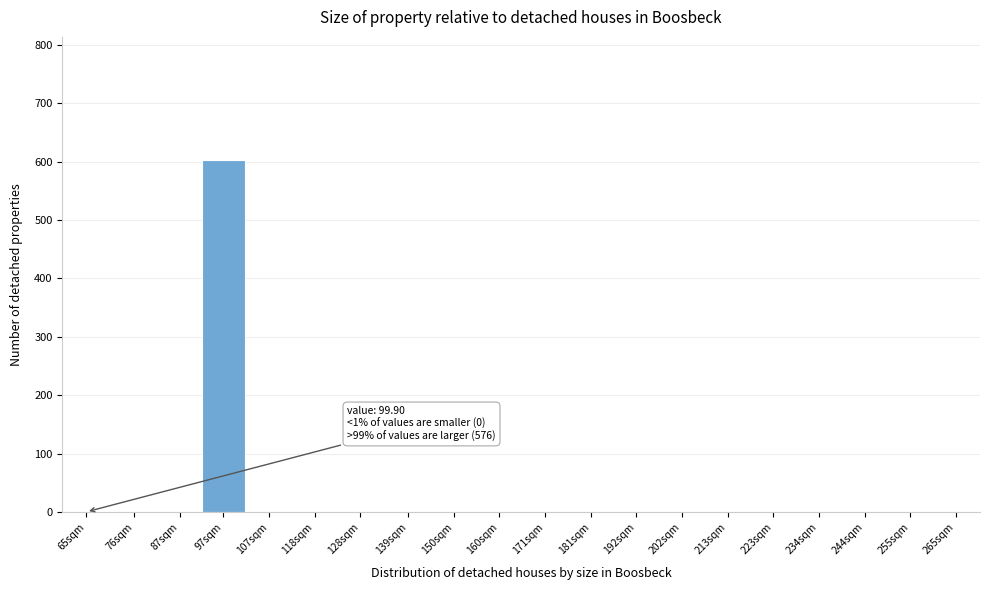

Reading left to right, what are all the values shown in this chart?

65sqm=0	76sqm=0	87sqm=0	97sqm=603	107sqm=0	118sqm=0	128sqm=0	139sqm=0	150sqm=0	160sqm=0	171sqm=0	181sqm=0	192sqm=0	202sqm=0	213sqm=0	223sqm=0	234sqm=0	244sqm=0	255sqm=0	265sqm=0